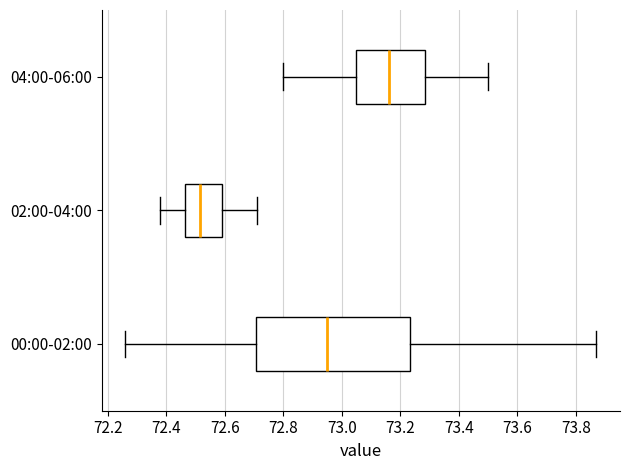

Which box's median line is the furthest to the right?

04:00-06:00